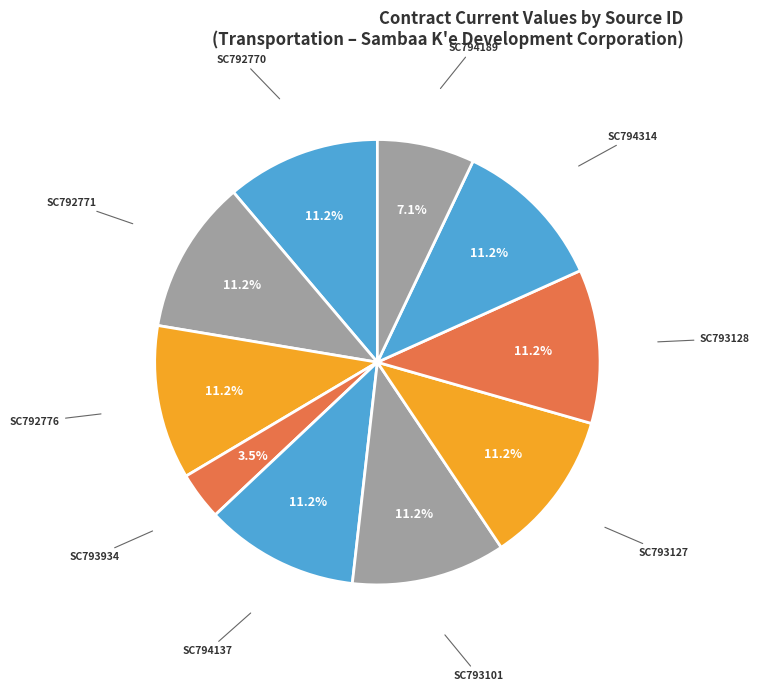

How many segments does this pie chart have?

10